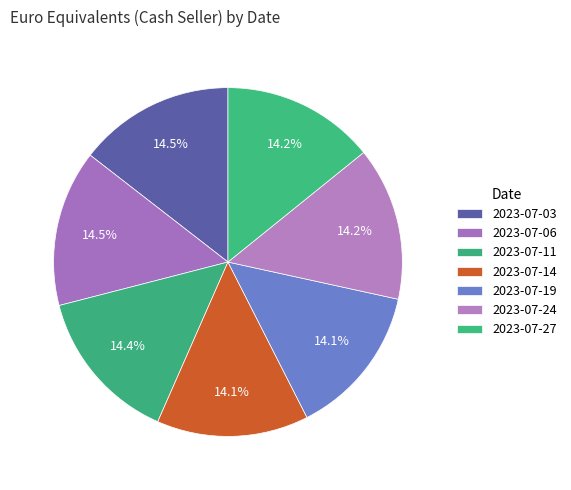

Is there a majority slice in this chart?

No